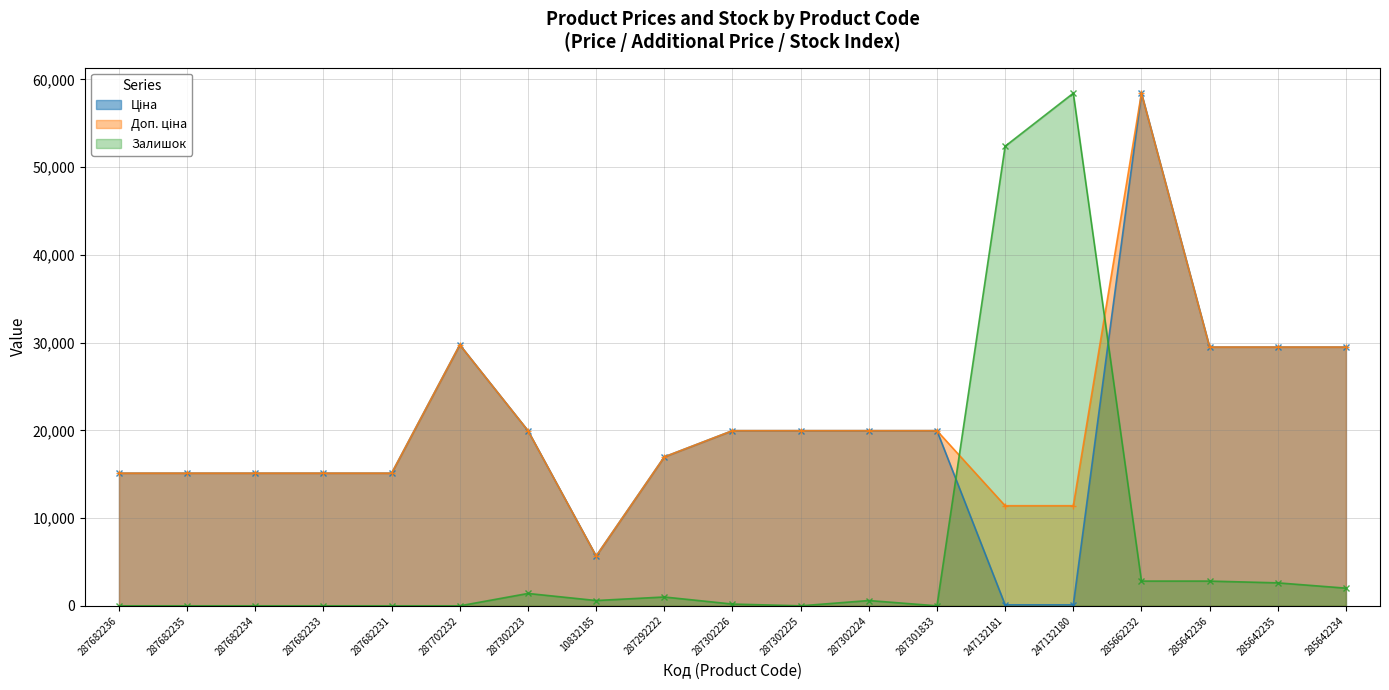

What is the difference between the second highest and second lowest values in the Ціна series?

29633.2